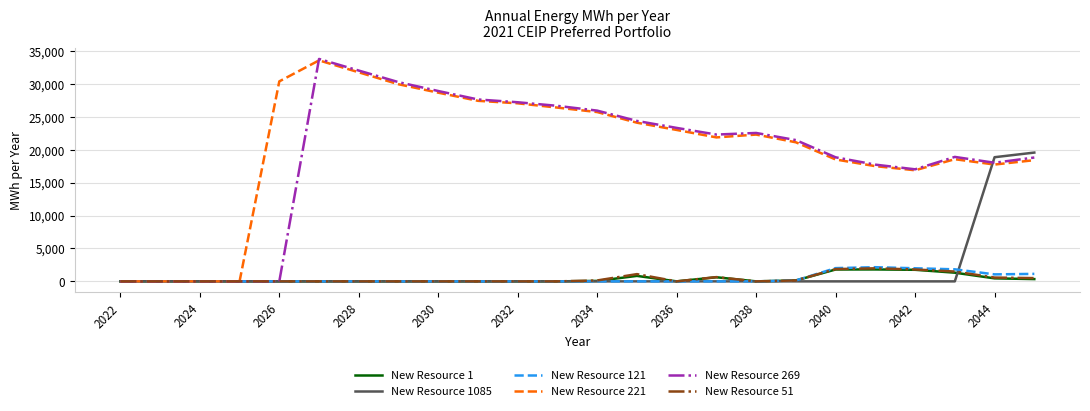

What is the maximum value shown in the chart?

33776.7